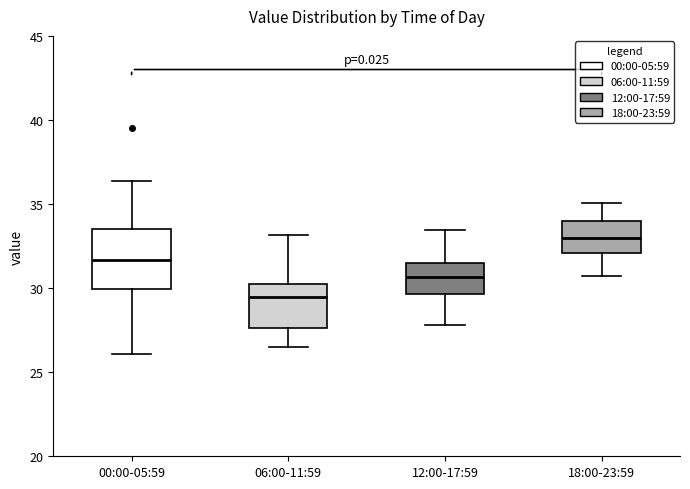

Reading left to right, transcribe this box plot: for each box, give where its median line is, the range the box spans, and where its two whiskers end, as read against the y-axis. The values are not printed on the chart, so give them approximately, as read against the axis.

00:00-05:59: median 31.5, box 30.0 to 33.5, whiskers 26.0 to 36.5
06:00-11:59: median 29.5, box 27.5 to 30.0, whiskers 26.5 to 33.0
12:00-17:59: median 30.5, box 29.5 to 31.5, whiskers 28.0 to 33.5
18:00-23:59: median 33.0, box 32.0 to 34.0, whiskers 30.5 to 35.0